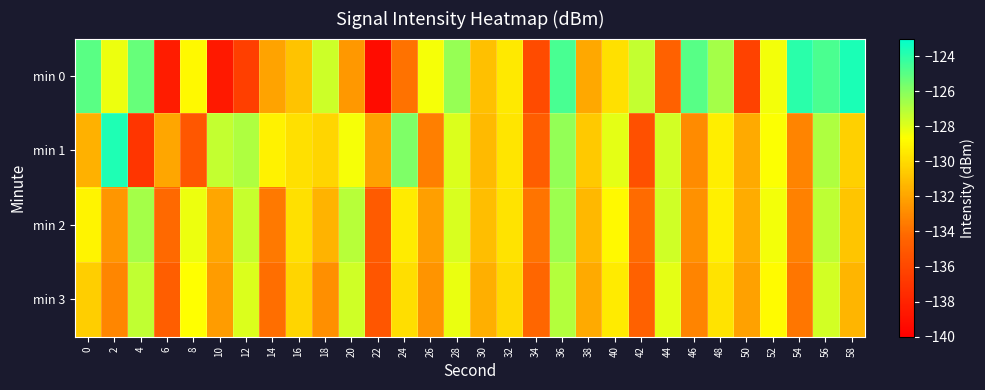

Reading left to right, what are all the values shown in this chart?

min 0: 0=-125.0	2=-128.3	4=-125.3	6=-138.3	8=-128.9	10=-138.6	12=-136.4	14=-132.0	16=-130.9	18=-127.6	20=-132.5	22=-139.3	24=-133.8	26=-128.5	28=-126.4	30=-131.0	32=-129.5	34=-135.8	36=-124.6	38=-131.9	40=-129.8	42=-127.3	44=-134.6	46=-124.9	48=-126.7	50=-136.3	52=-128.4	54=-124.0	56=-124.7	58=-123.6
min 1: 0=-131.5	2=-123.7	4=-137.0	6=-132.0	8=-135.1	10=-127.4	12=-126.9	14=-129.1	16=-129.8	18=-130.2	20=-128.5	22=-132.1	24=-125.8	26=-133.4	28=-127.9	30=-131.2	32=-129.6	34=-134.8	36=-126.3	38=-130.7	40=-128.1	42=-135.5	44=-127.7	46=-132.9	48=-129.3	50=-131.8	52=-128.6	54=-133.2	56=-126.9	58=-130.4
min 2: 0=-129.1	2=-132.5	4=-126.7	6=-134.2	8=-128.3	10=-131.9	12=-127.4	14=-133.6	16=-129.8	18=-131.5	20=-127.1	22=-134.9	24=-129.4	26=-132.2	28=-127.8	30=-131.1	32=-129.7	34=-133.8	36=-126.5	38=-131.3	40=-128.9	42=-134.1	44=-127.6	46=-132.7	48=-129.2	50=-131.7	52=-128.4	54=-133.3	56=-127.2	58=-130.8
min 3: 0=-130.5	2=-133.1	4=-127.3	6=-134.7	8=-128.7	10=-132.3	12=-127.9	14=-134.0	16=-130.2	18=-132.8	20=-127.6	22=-135.2	24=-129.9	26=-132.6	28=-128.2	30=-131.6	32=-130.1	34=-134.3	36=-127.0	38=-131.8	40=-129.4	42=-134.6	44=-128.1	46=-133.2	48=-129.7	50=-132.1	52=-128.8	54=-133.7	56=-127.7	58=-131.4